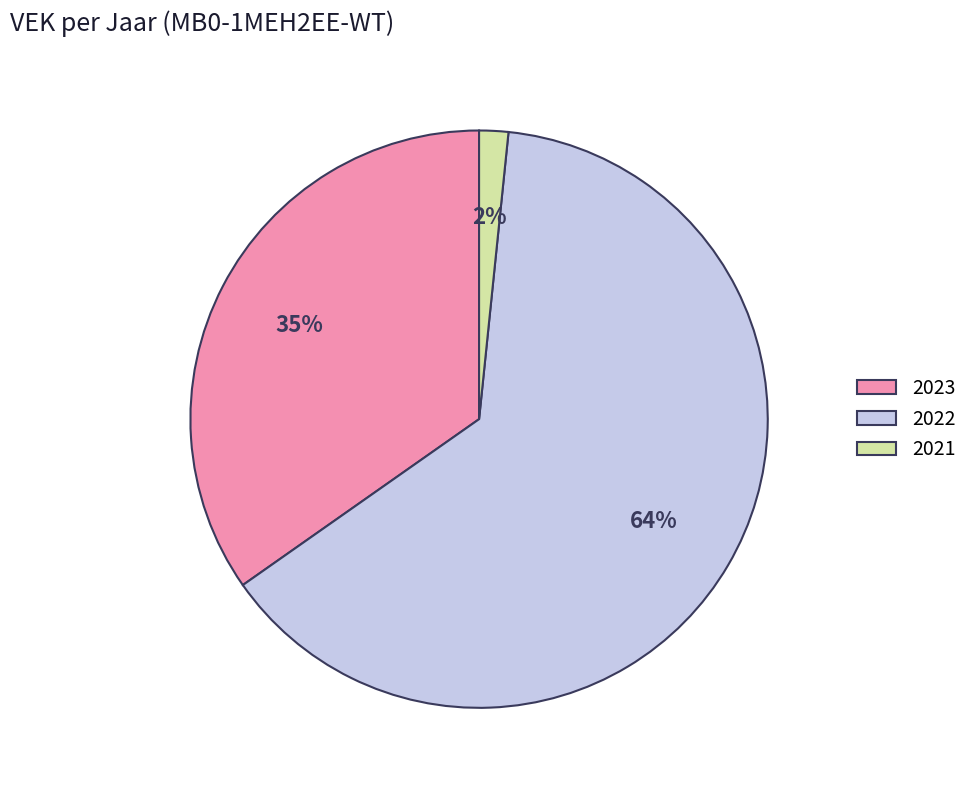

Combined, do 2021 and 2022 account for over 50%?

Yes